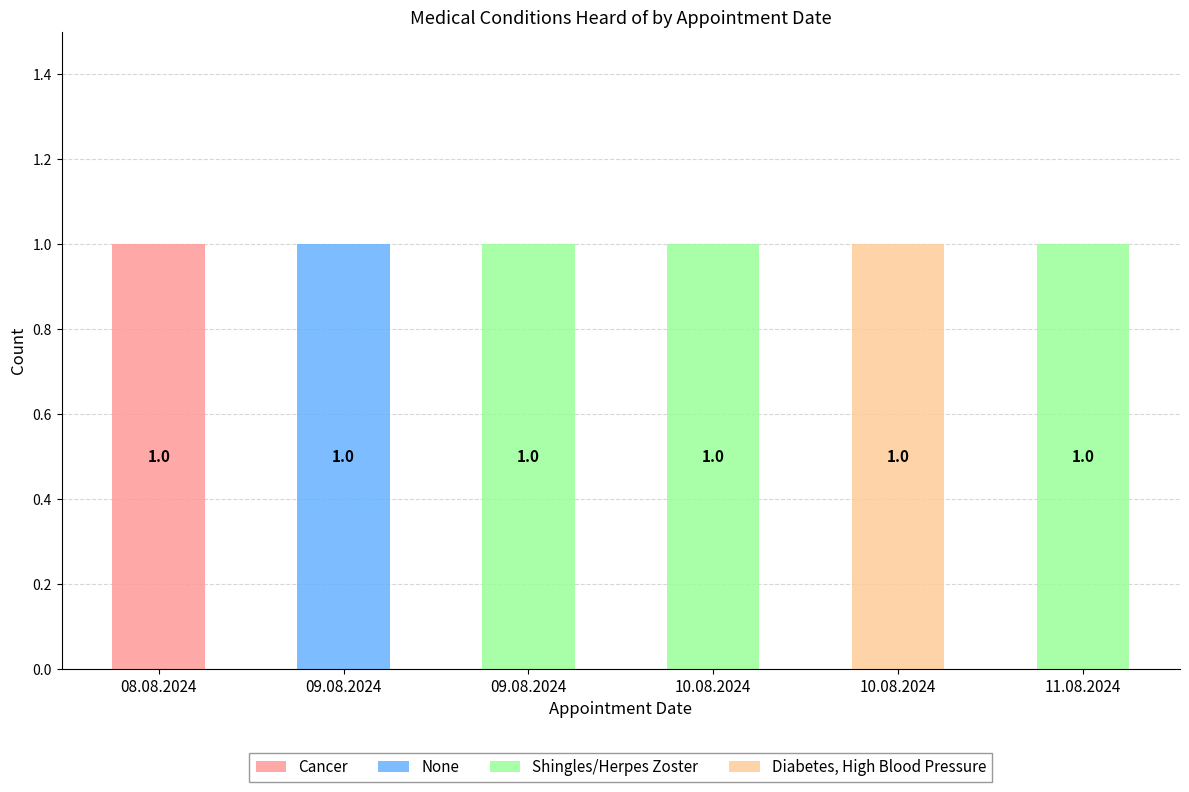

Where is Cancer nearest to the value 0?

09.08.2024